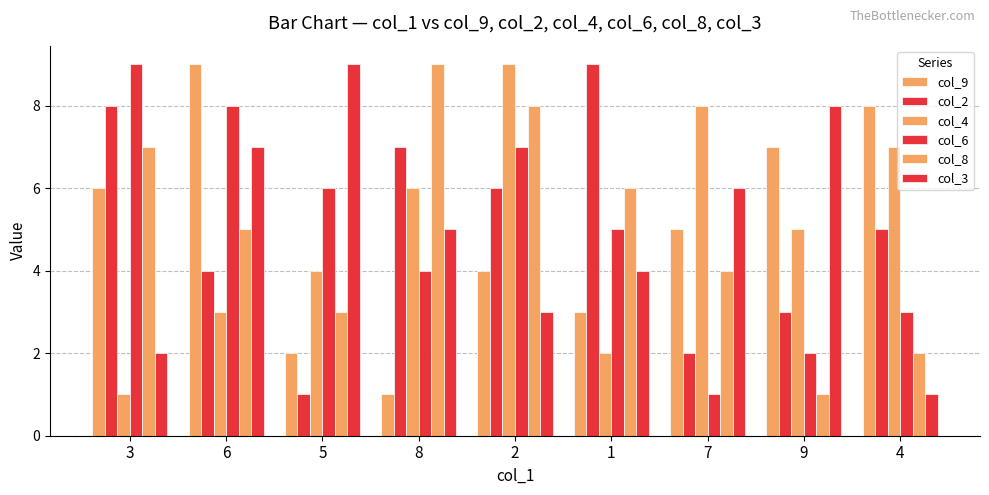

Which series has the largest total across all categories?

col_9